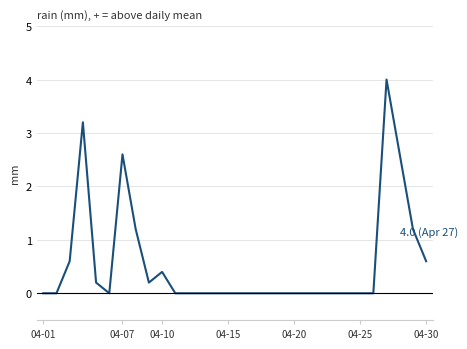

True or false: there are more than 0 points higher than both neighbors.

True